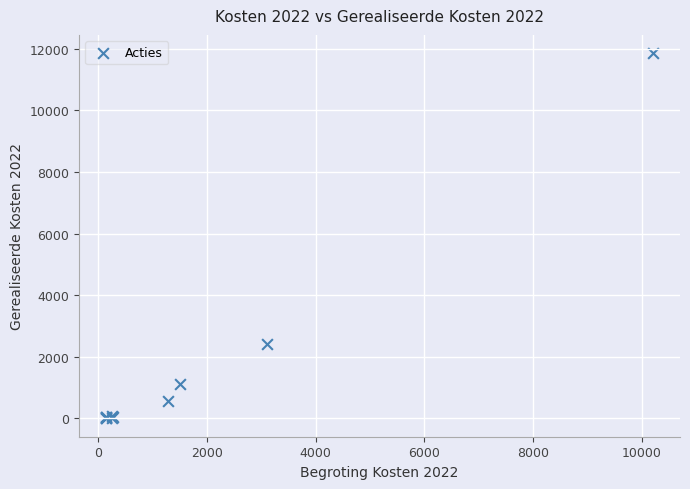

What Y value in the scatter plot is closest to 5926?

2410.2